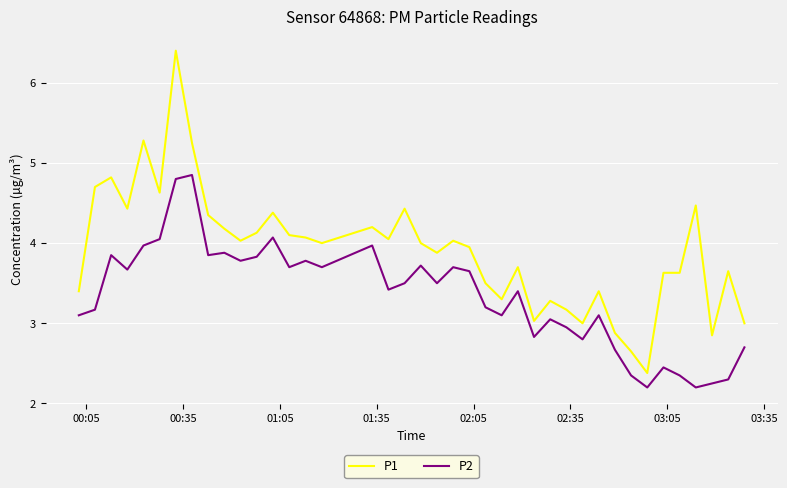

List the series in order of their overall mean, lowest first.

P2, P1